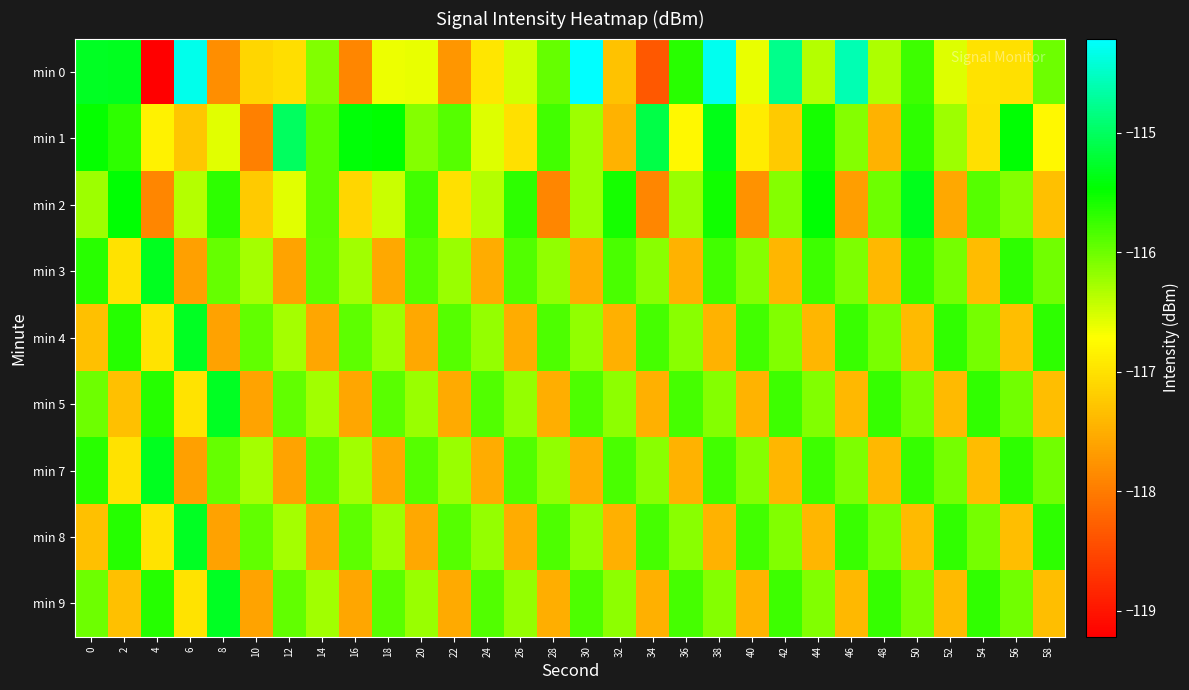

Rank the series by their maximum value, from highest to lowest.

min 0, min 1, min 9, min 5, min 8, min 4, min 7, min 3, min 2